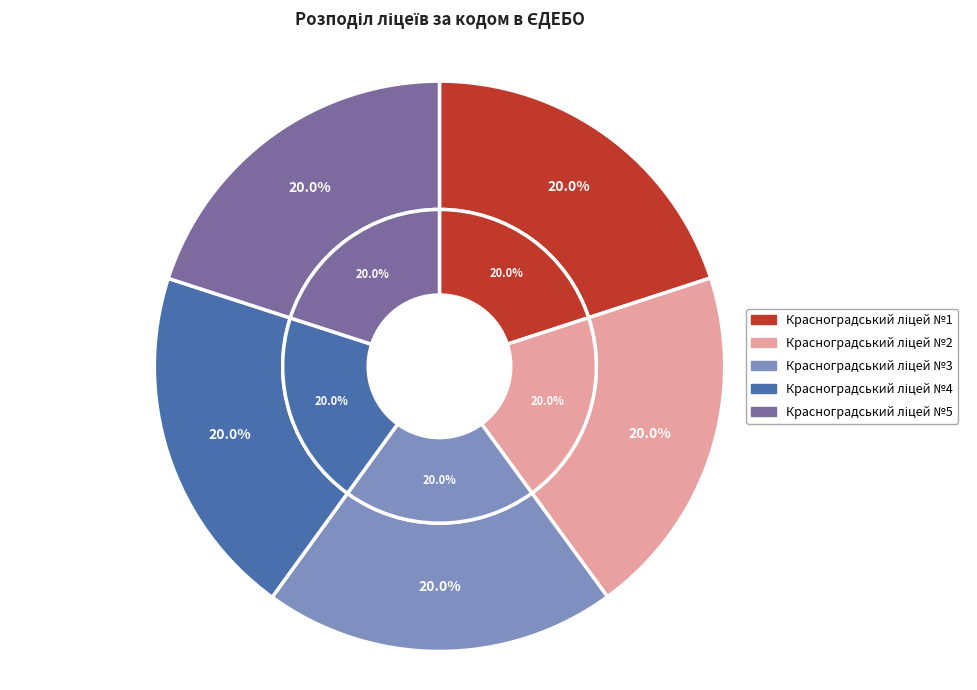

Which has a higher value, Красноградський ліцей №5 or Красноградський ліцей №1?

Красноградський ліцей №5